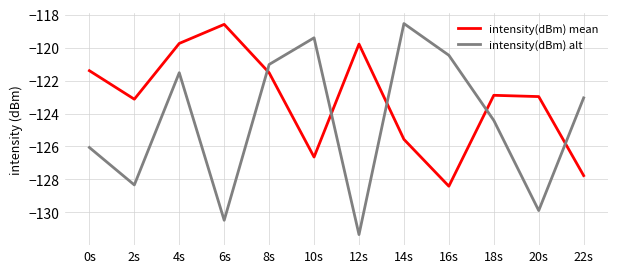

Between which two adjacent categories do intensity(dBm) alt and intensity(dBm) mean first intersect?

6s and 8s